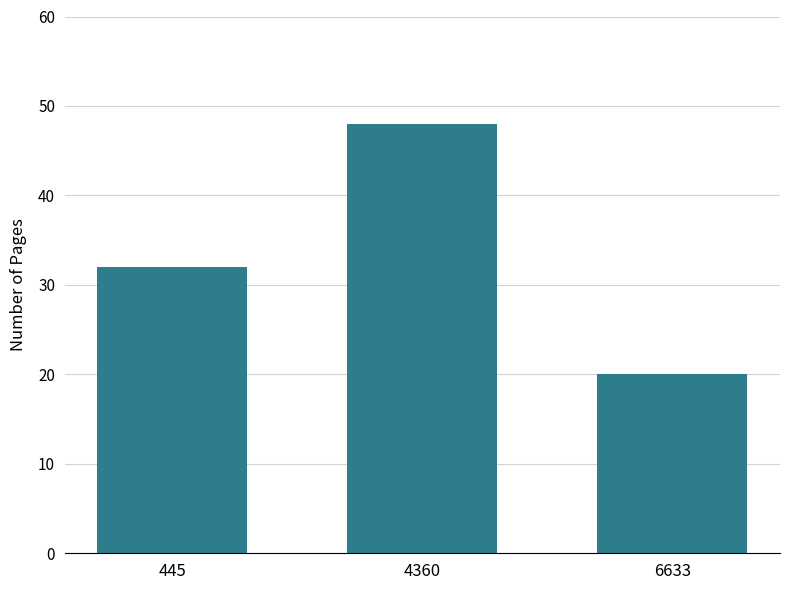

What is the maximum value shown in the chart?

48